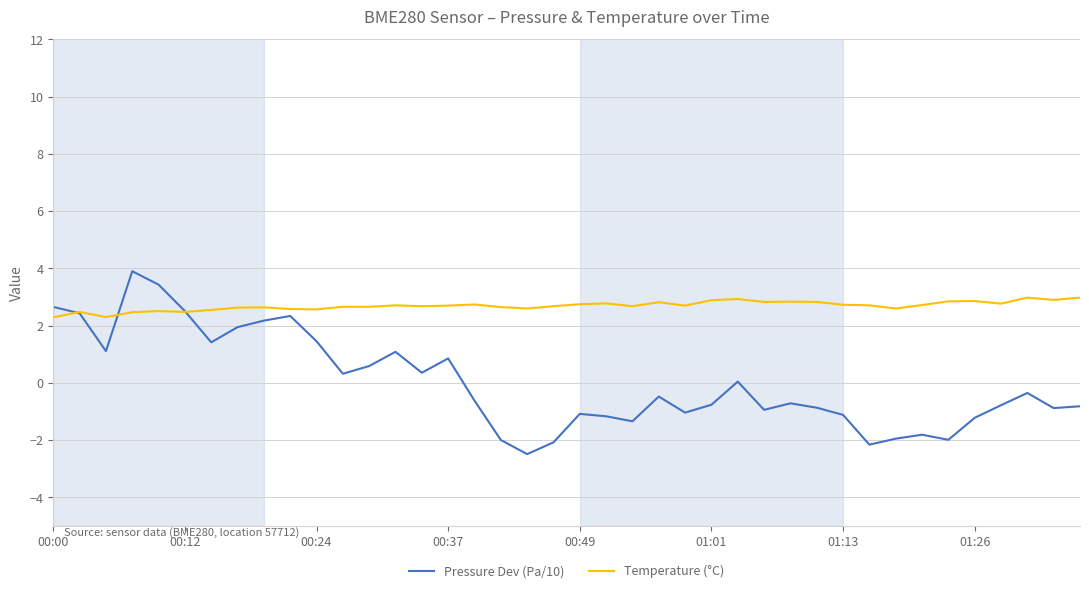

What is the minimum value for Pressure Dev (Pa/10)?

-2.5